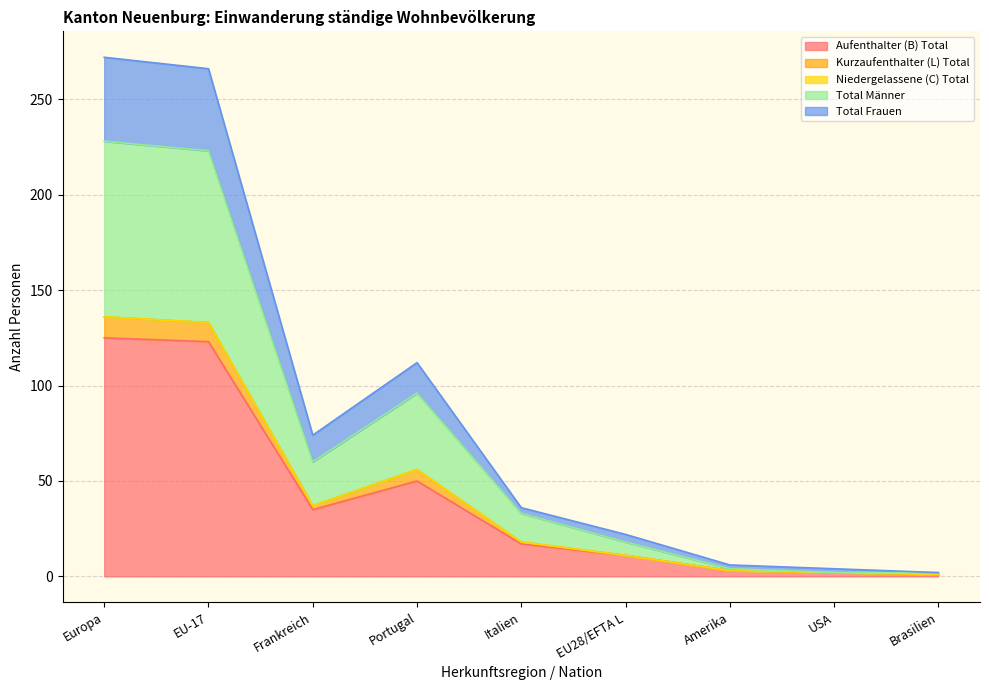

Does the chart display data point markers on the line(s)?

No